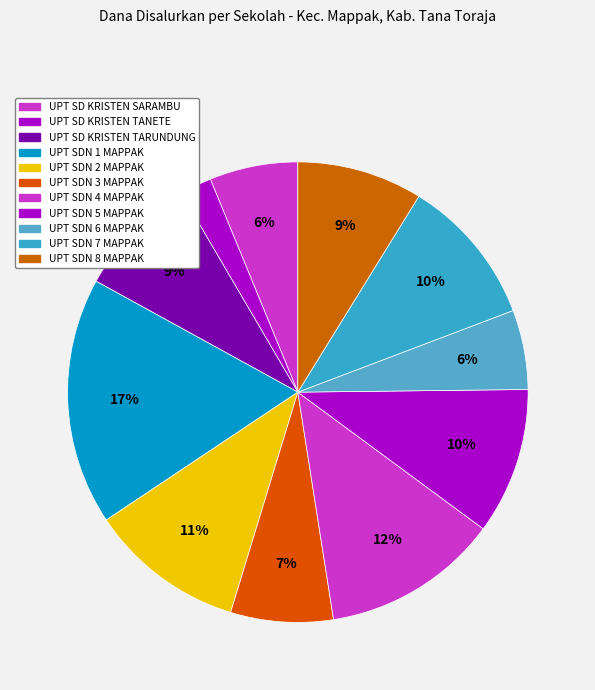

The UPT SDN 4 MAPPAK slice represents 12% of the pie. True or false?

True